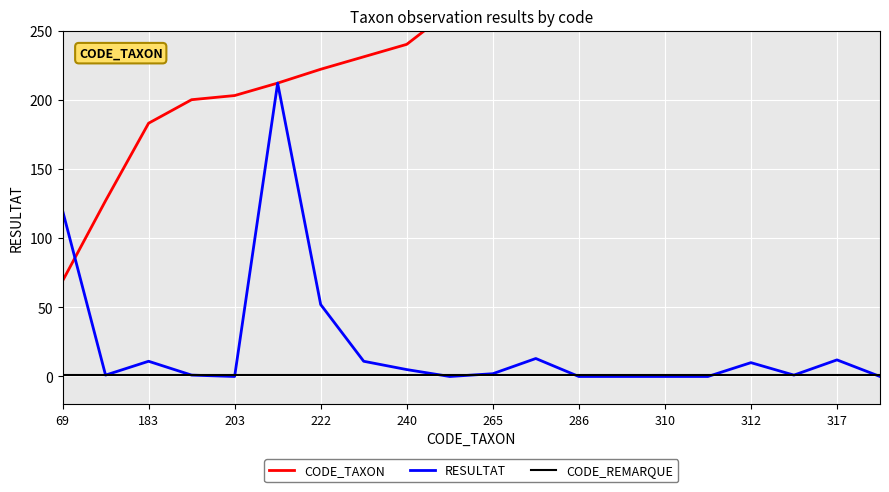

Reading left to right, transcribe all the data shown in this chart.

CODE_TAXON: 69	127	183	200	203	212	222	231	240	264	265	268	286	306	310	311	312	313	317	321
RESULTAT: 120	1	11	1	0	212	52	11	5	0	2	13	0	0	0	0	10	1	12	0
CODE_REMARQUE: 1	1	1	1	1	1	1	1	1	1	1	1	1	1	1	1	1	1	1	1